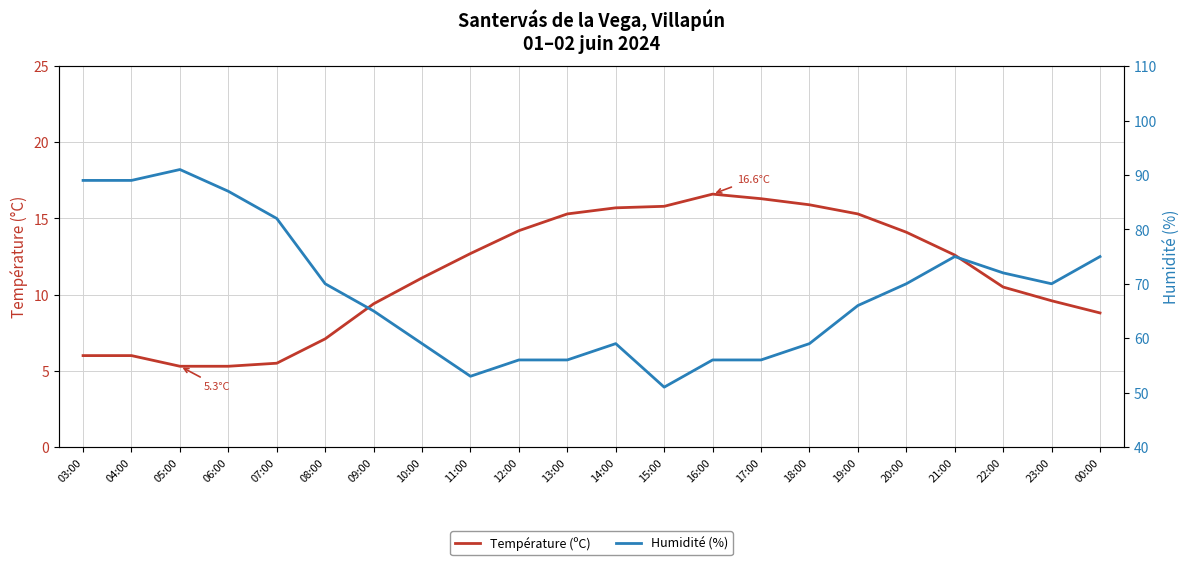

At which category does Humidité (%) reach its first local valley?

11:00